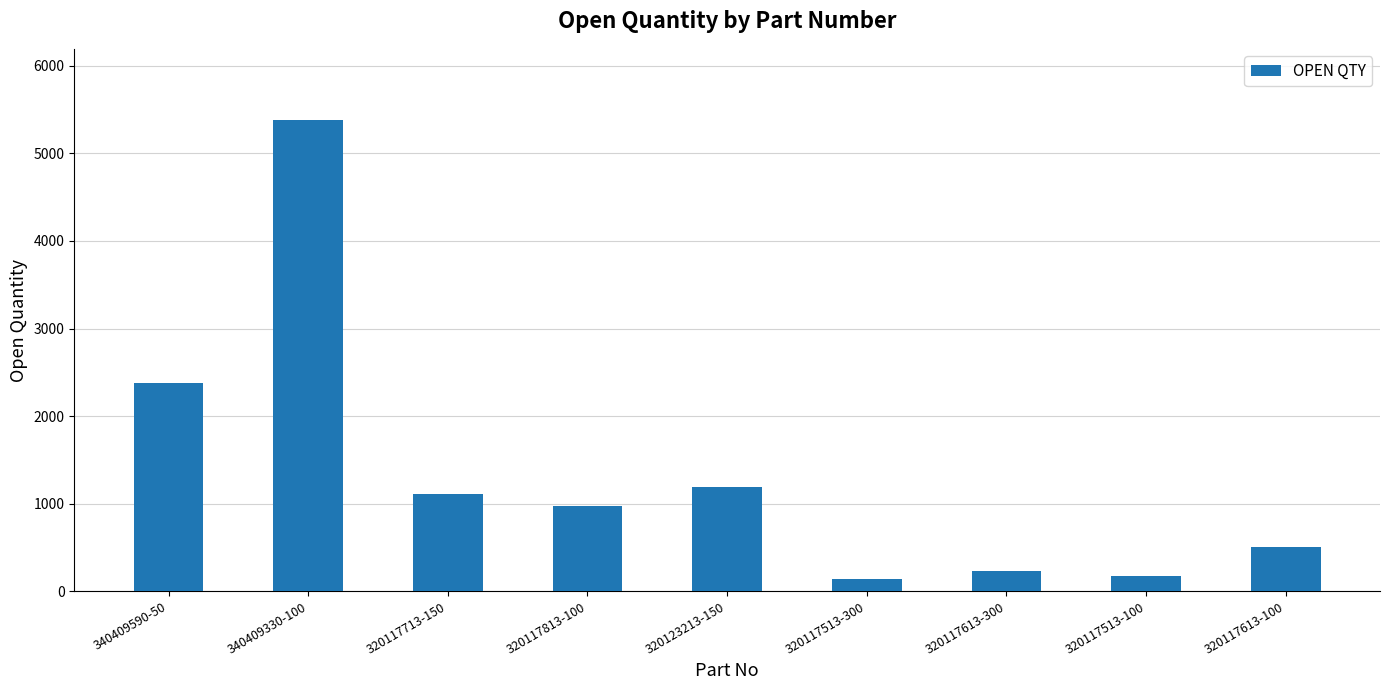

What is the average value?

1344